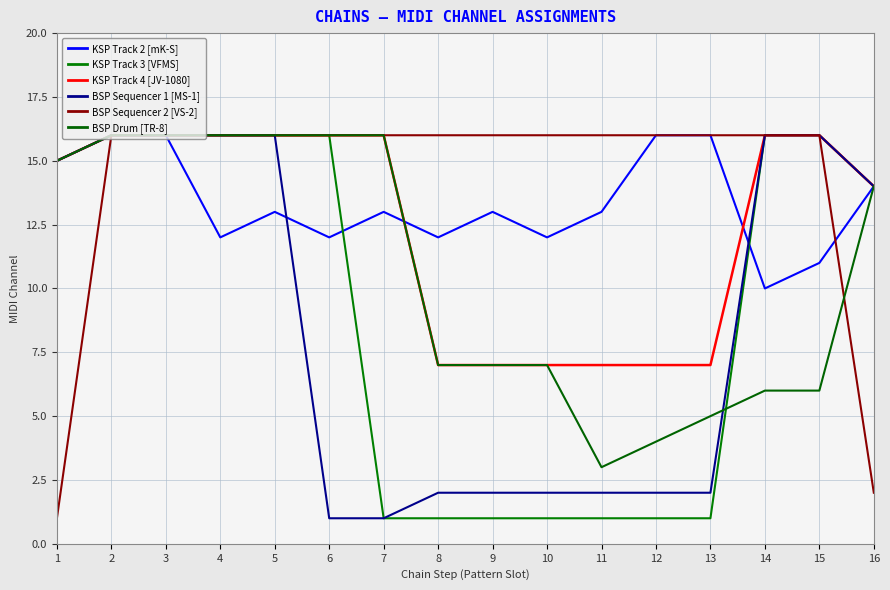

Reading left to right, what are all the values shown in this chart?

KSP Track 2 [mK-S]: 15	16	16	12	13	12	13	12	13	12	13	16	16	10	11	14
KSP Track 3 [VFMS]: 15	16	16	16	16	16	1	1	1	1	1	1	1	16	16	14
KSP Track 4 [JV-1080]: 15	16	16	16	16	16	16	7	7	7	7	7	7	16	16	14
BSP Sequencer 1 [MS-1]: 15	16	16	16	16	1	1	2	2	2	2	2	2	16	16	14
BSP Sequencer 2 [VS-2]: 1	16	16	16	16	16	16	16	16	16	16	16	16	16	16	2
BSP Drum [TR-8]: 15	16	16	16	16	16	16	7	7	7	3	4	5	6	6	14